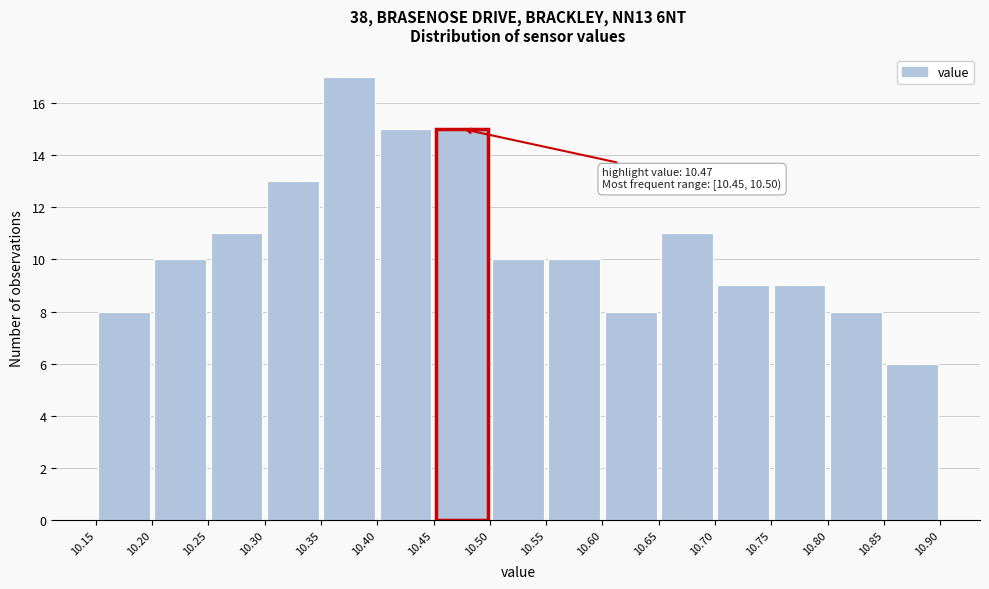

Which range on the x-axis has the tallest bar?

10.35 to 10.40